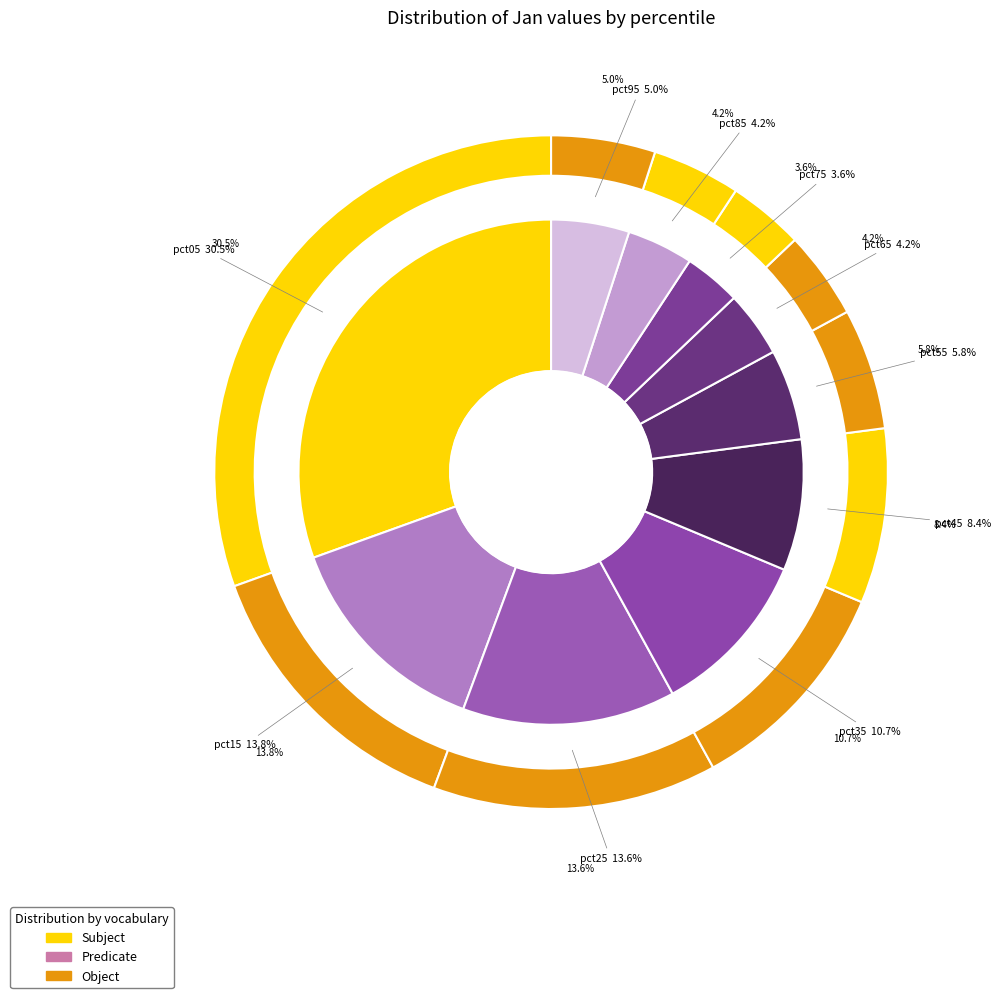

To the nearest percent, what is the difference between the largest and smallest slice percentages?

27%